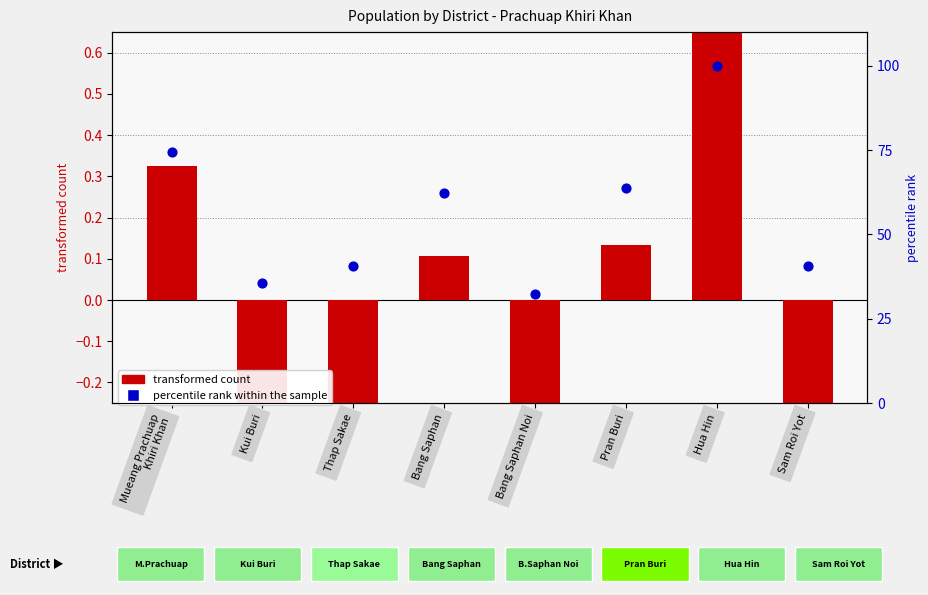

Which series reaches the maximum Y coordinate?

percentile rank within the sample